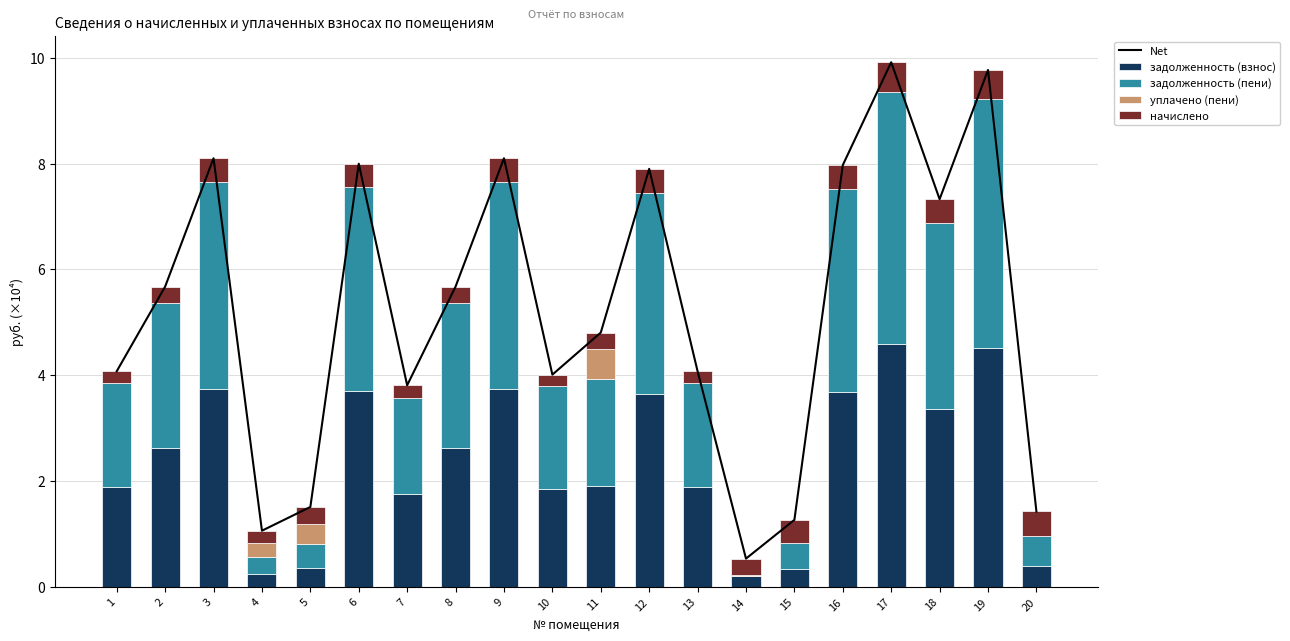

What is the difference between the maximum and minimum values in the уплачено (пени) series?

0.6